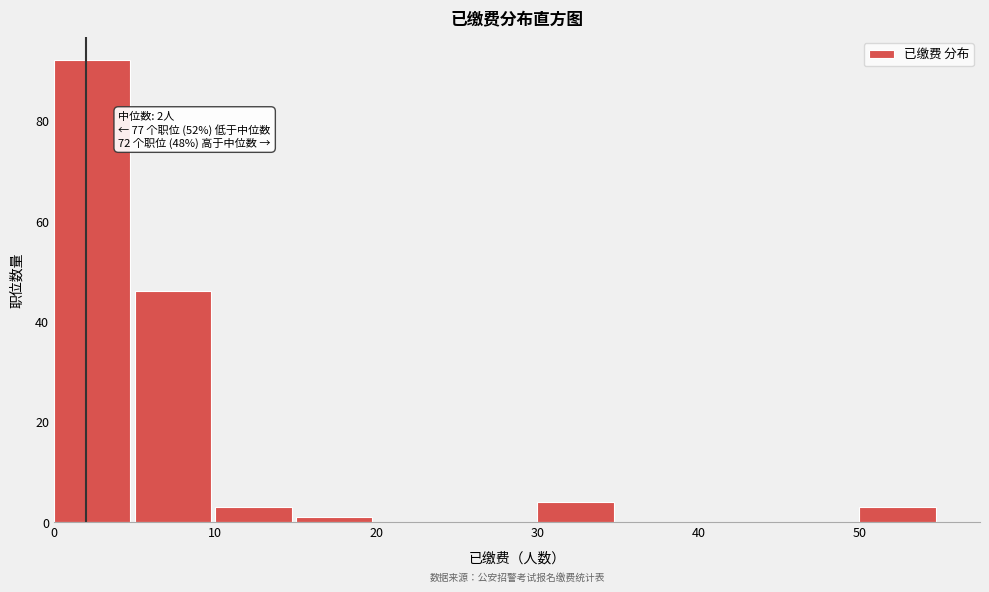

Which range on the x-axis has the tallest bar?

0 to 5